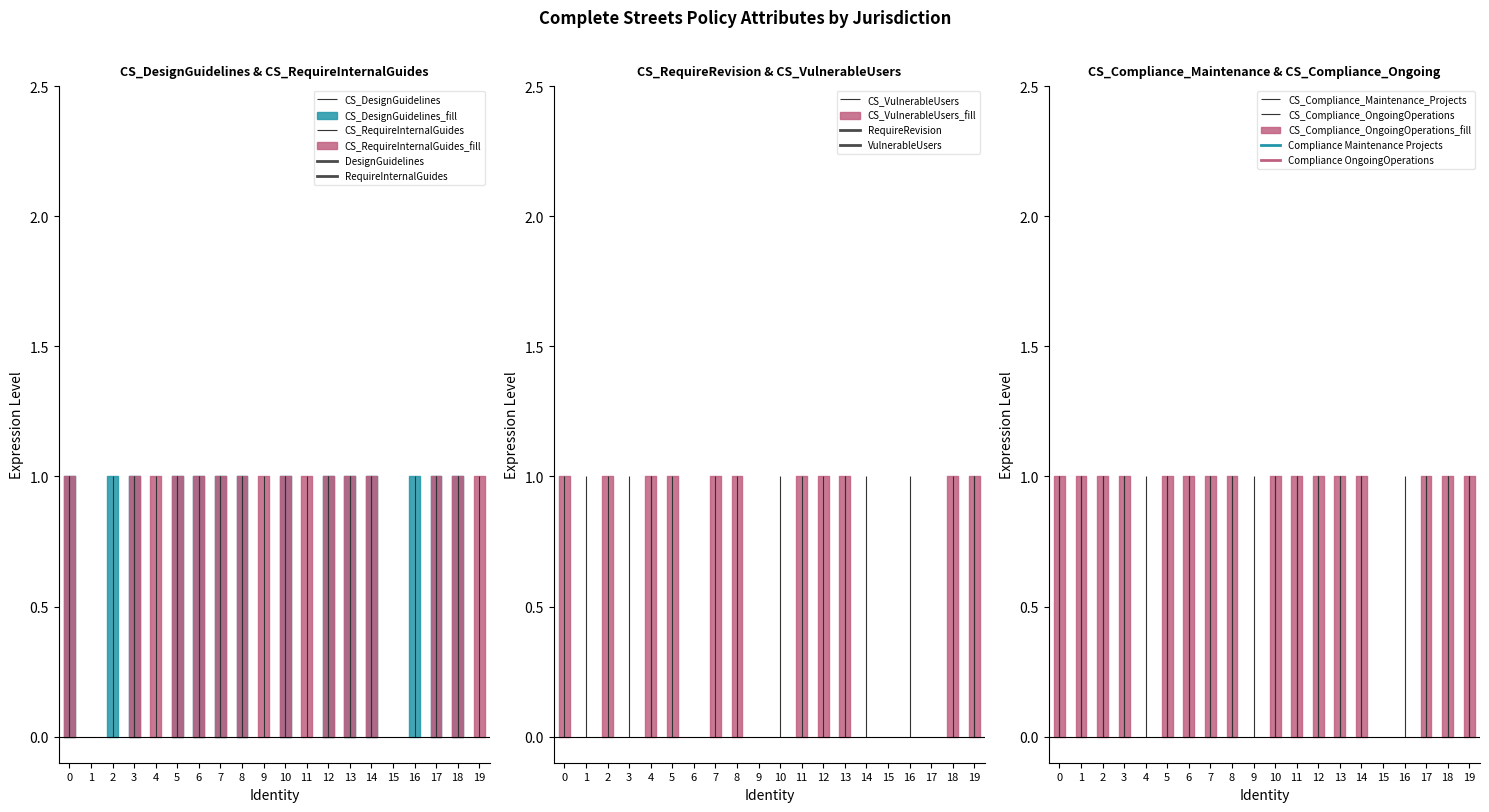

How many positive values does the CS_DesignGuidelines series have?

14